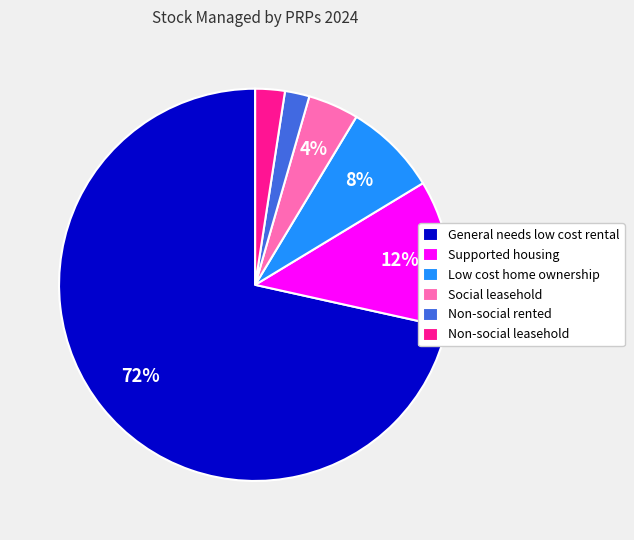

To the nearest percent, what is the difference between the Social leasehold and Low cost home ownership slice percentages?

4%